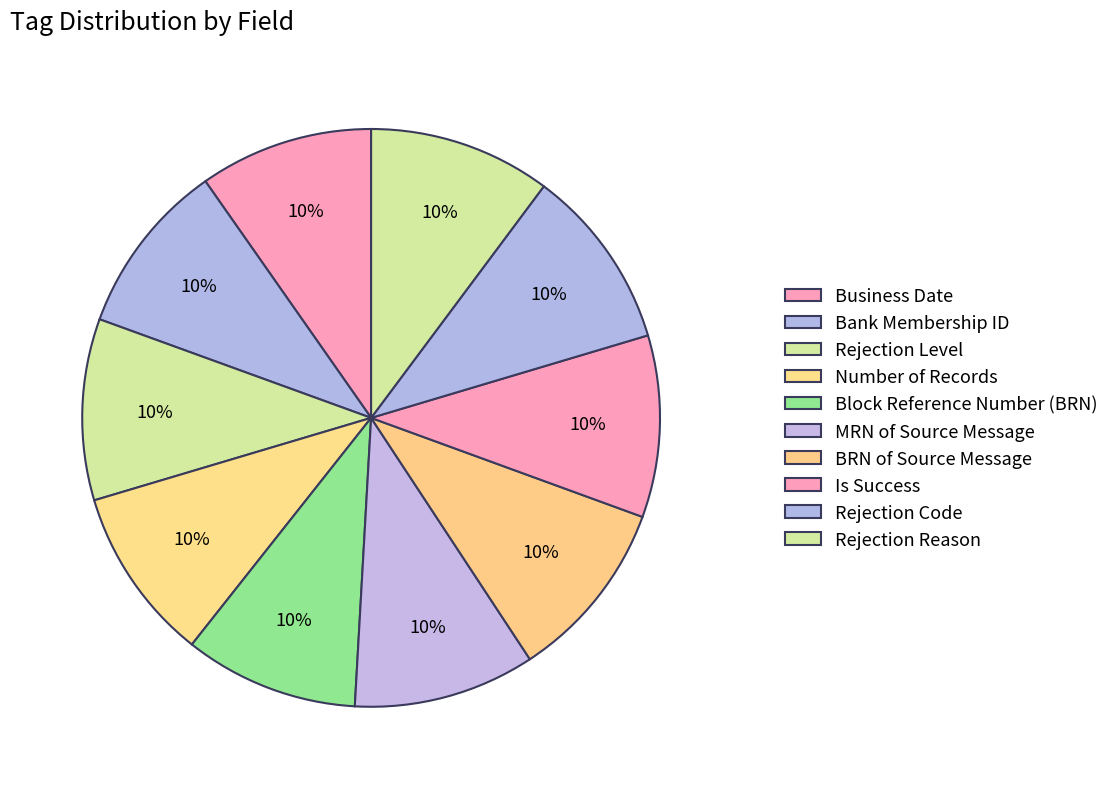

What is the smallest slice in the pie chart?

Business Date